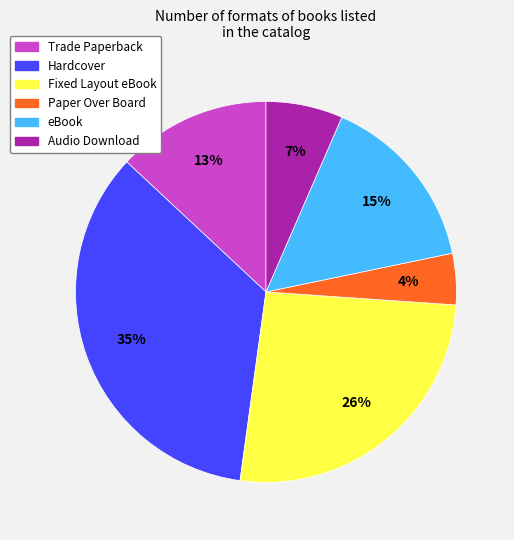

What percentage is the Paper Over Board slice, to the nearest percent?

4%